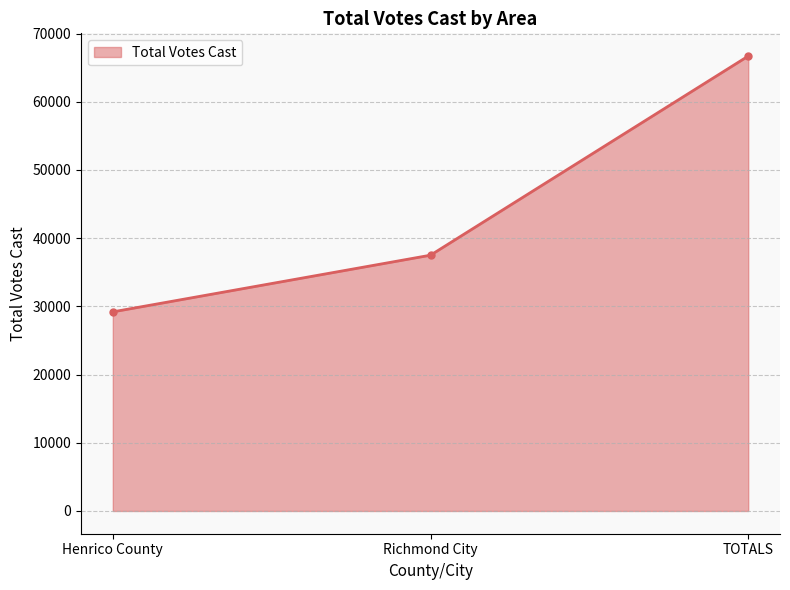

What position from the left is Richmond City?

2